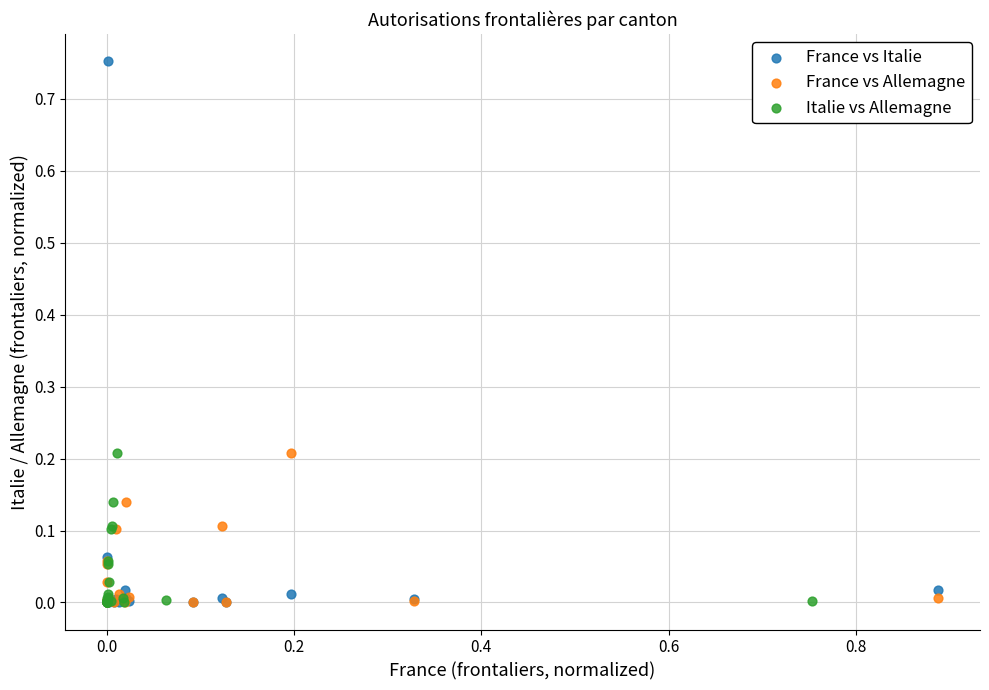

Which series has the widest spread of Y values?

France vs Italie